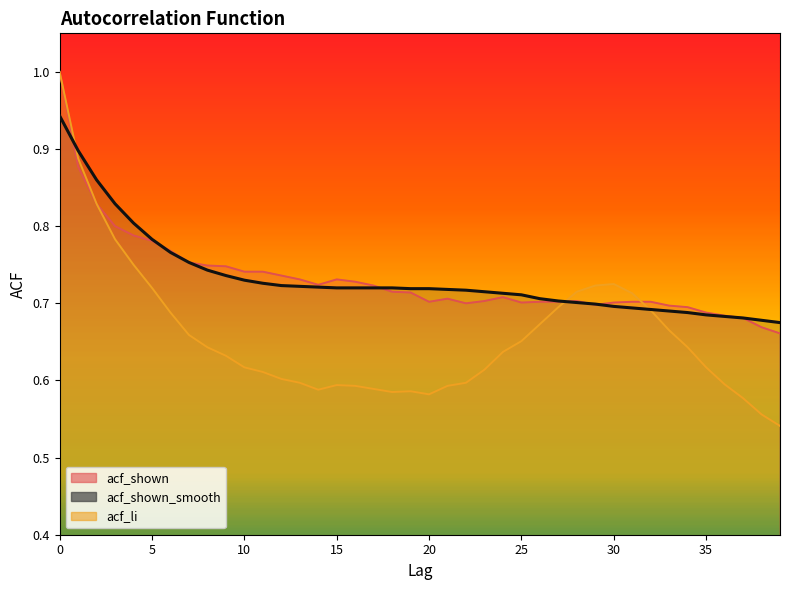

What is the sum of the acf_shown_smooth values at 11 and 25?

1.4